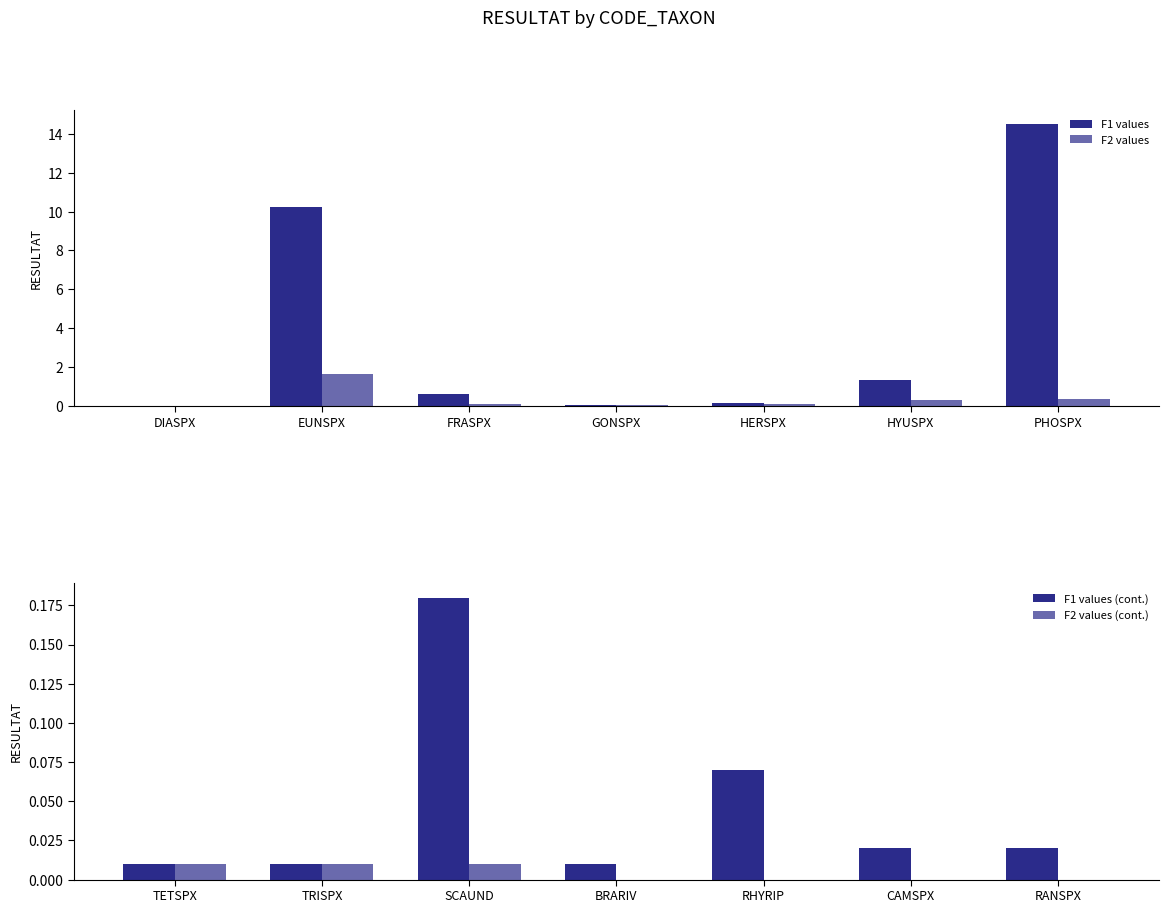

Are the bars horizontal?

No